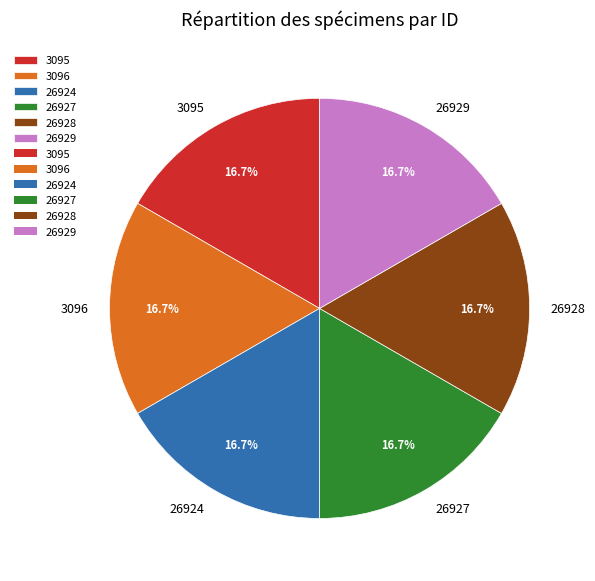

Does 26928 account for over 50% of the chart?

No